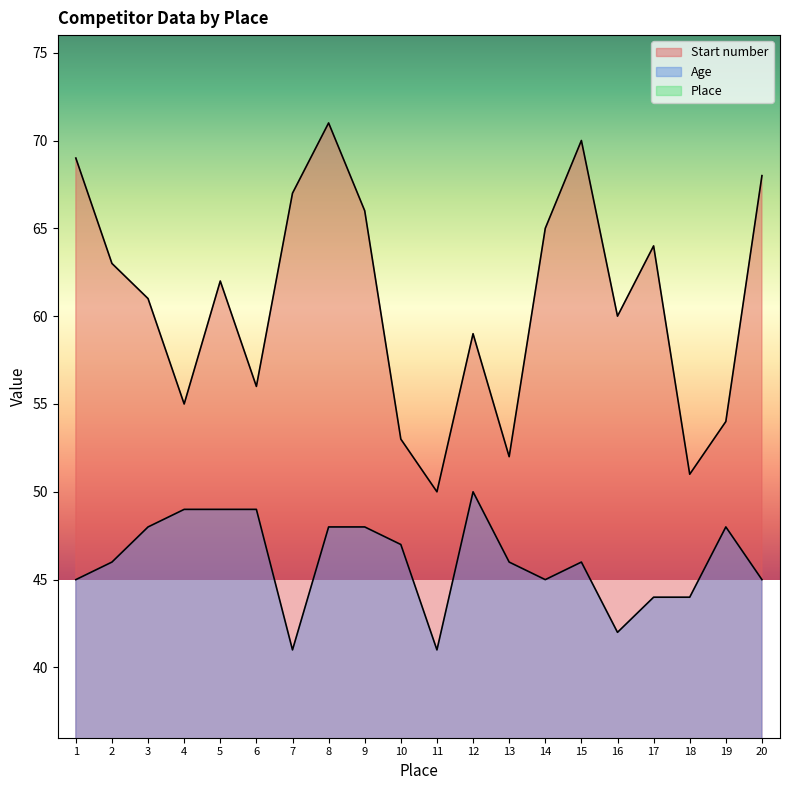

What is the difference between the Age values at 1 and 15?

1